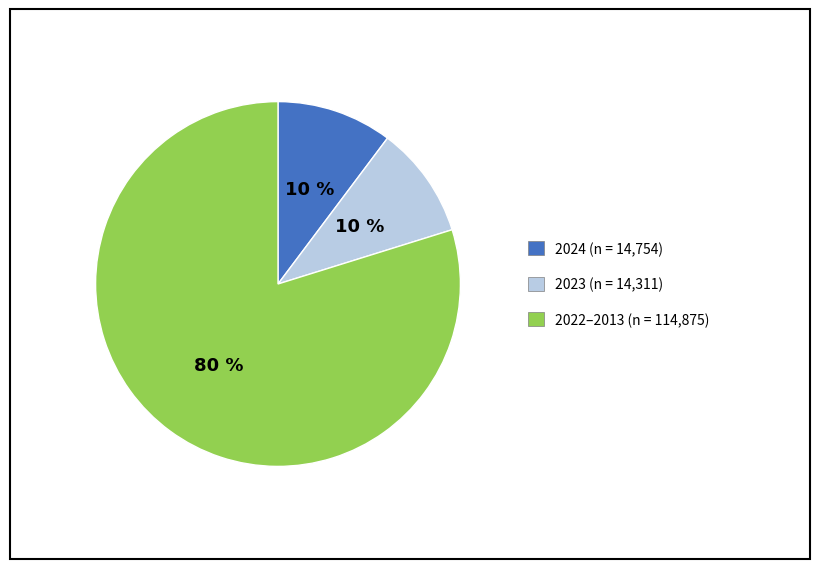

To the nearest percent, what is the average slice percentage?

33%